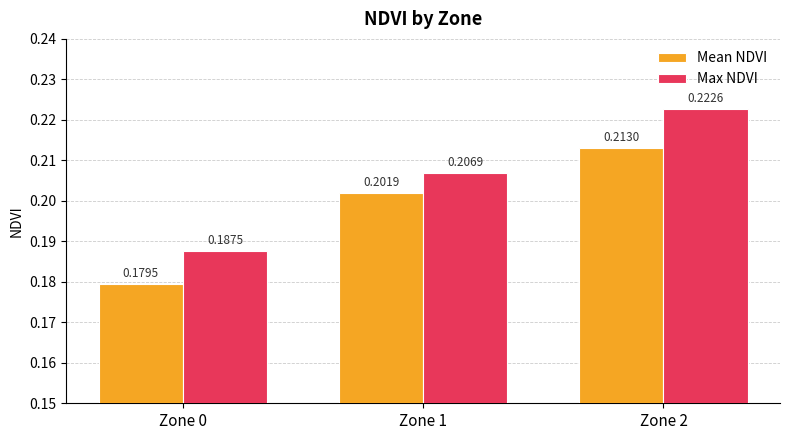

Rank the series by their maximum value, from lowest to highest.

Mean NDVI, Max NDVI